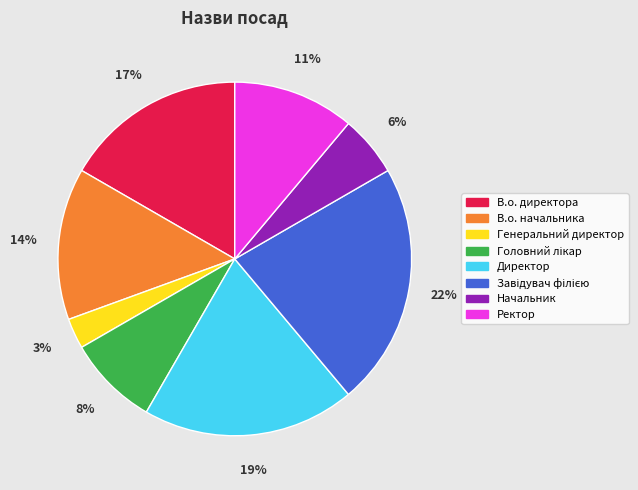

How many segments does this pie chart have?

8